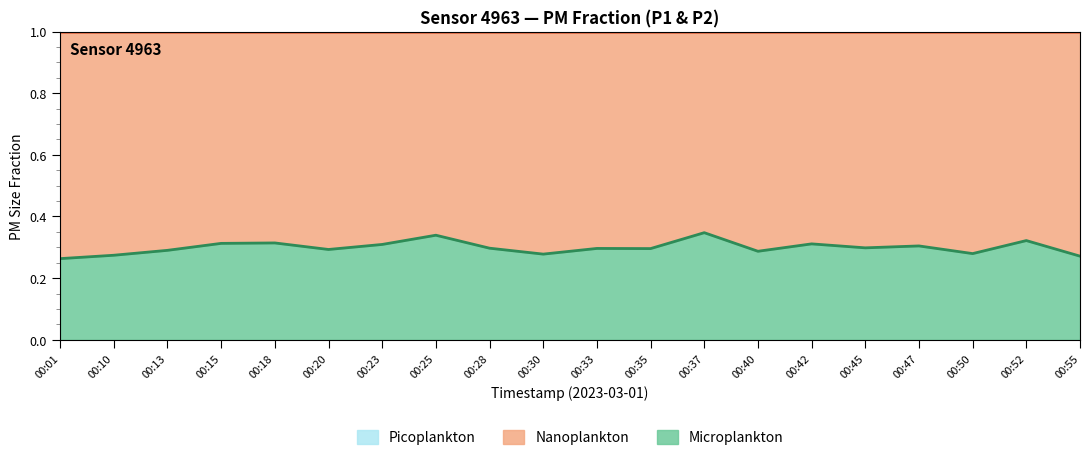

What is the value of the P2 boundary point at the 13th from the left?

0.3